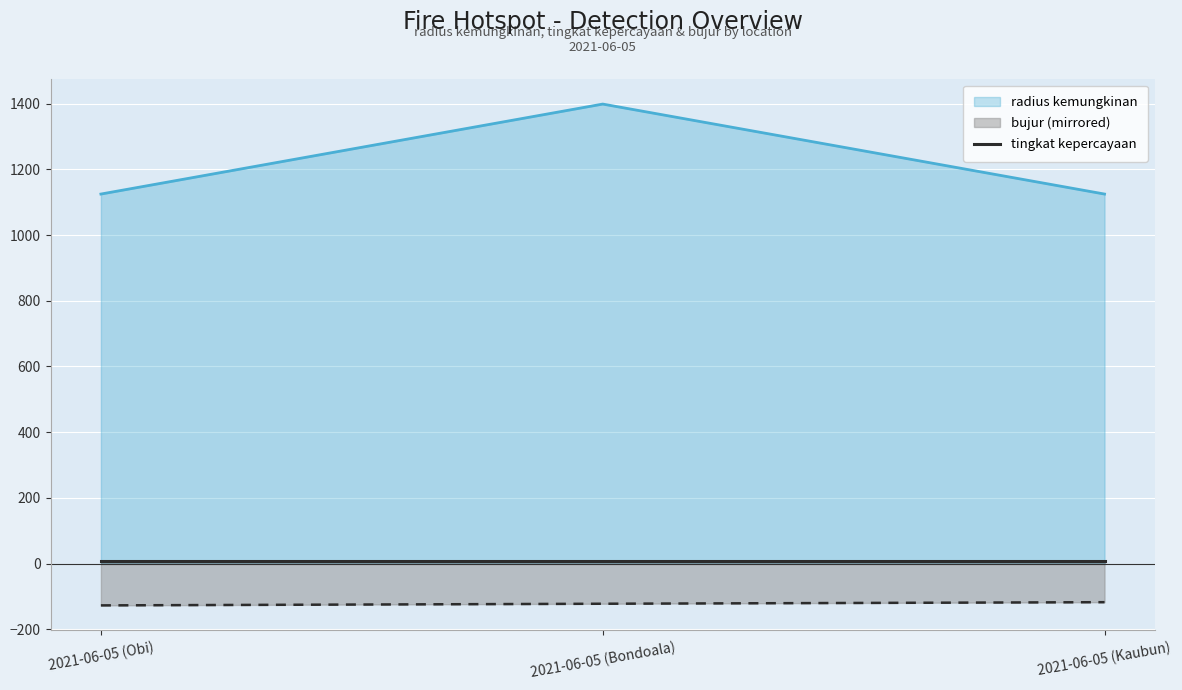

Which series has the largest range (max minus min)?

radius kemungkinan